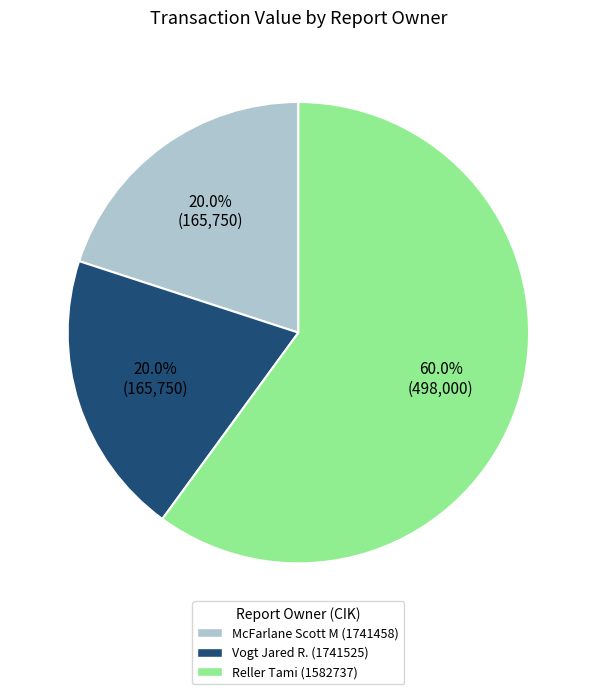

To the nearest percent, what is the difference between the Vogt Jared R. (1741525) and Reller Tami (1582737) slice percentages?

40%